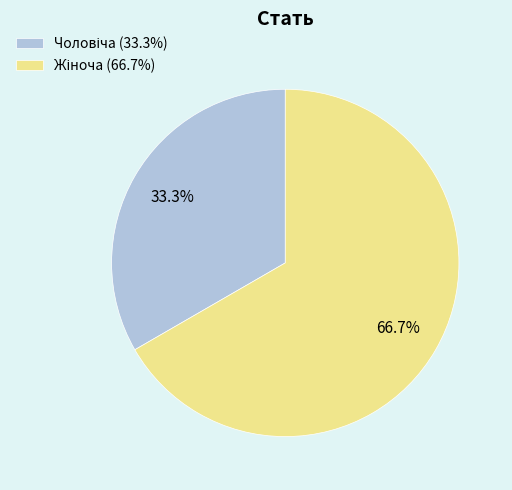

Is there a majority slice in this chart?

Yes